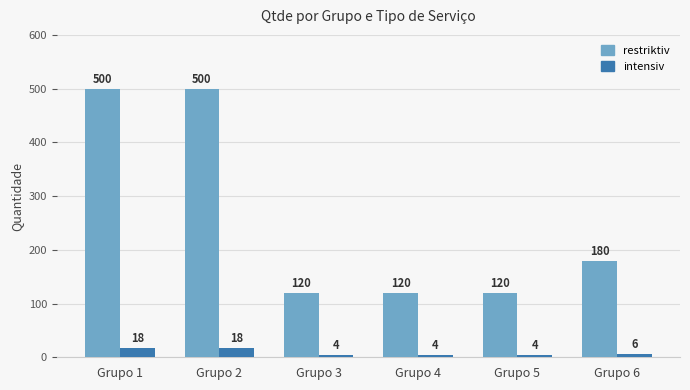

What is the total value across all series at Grupo 5?

124